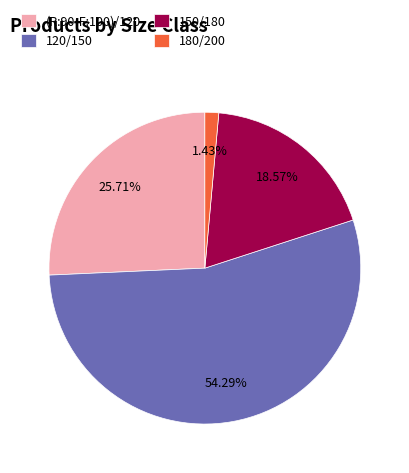

To the nearest percent, what is the difference between the largest and smallest slice percentages?

53%